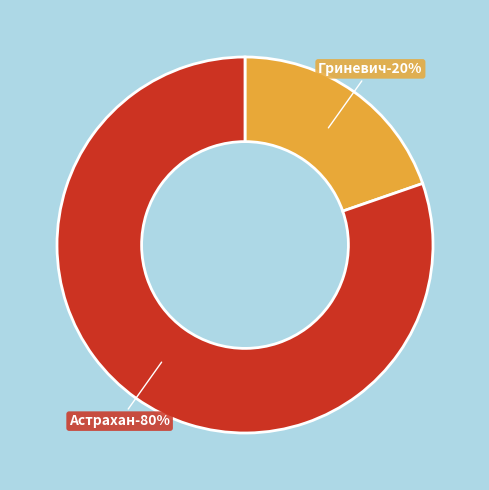

True or false: Астрахан accounts for 90% of the total.

False